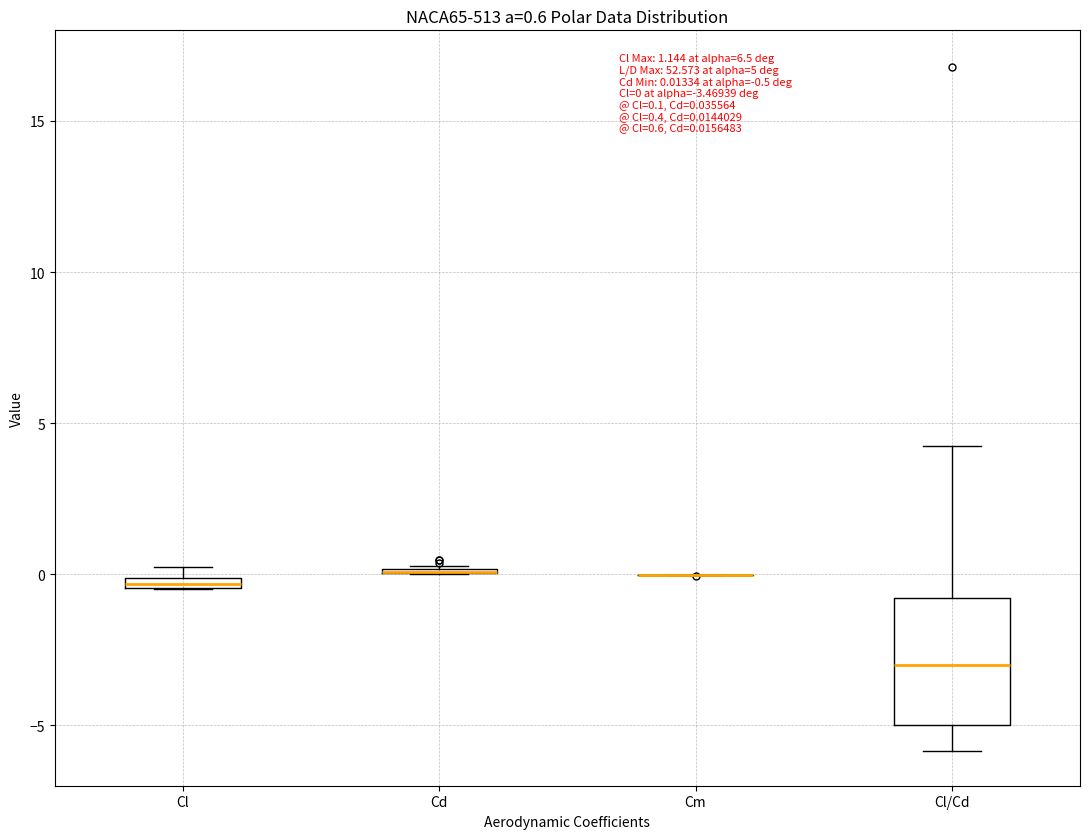

Which box is the tallest, from its lower edge to its upper edge?

Cl/Cd